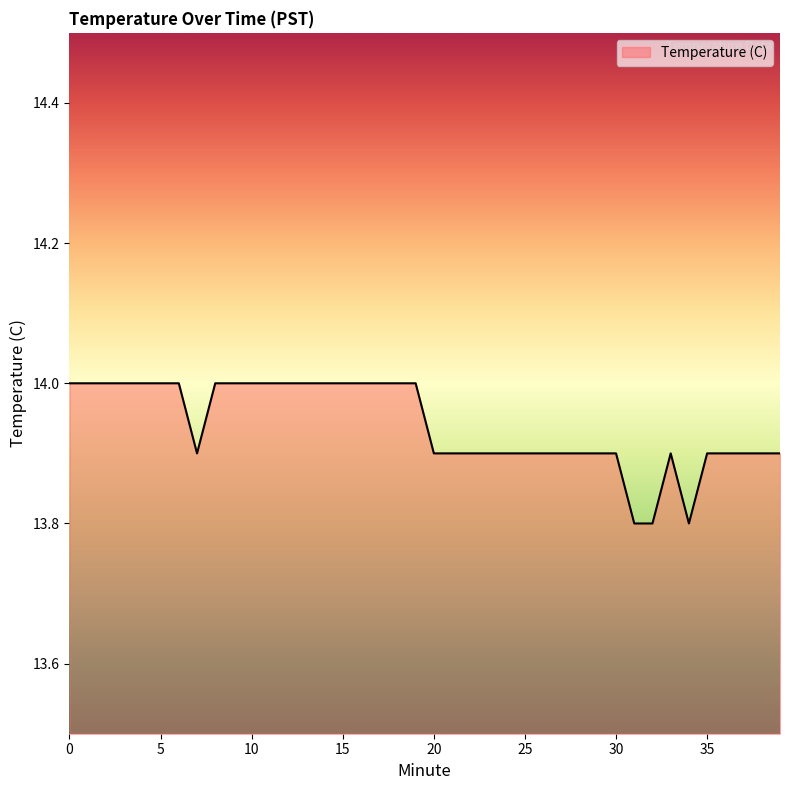

Count the number of data series in this chart.

1